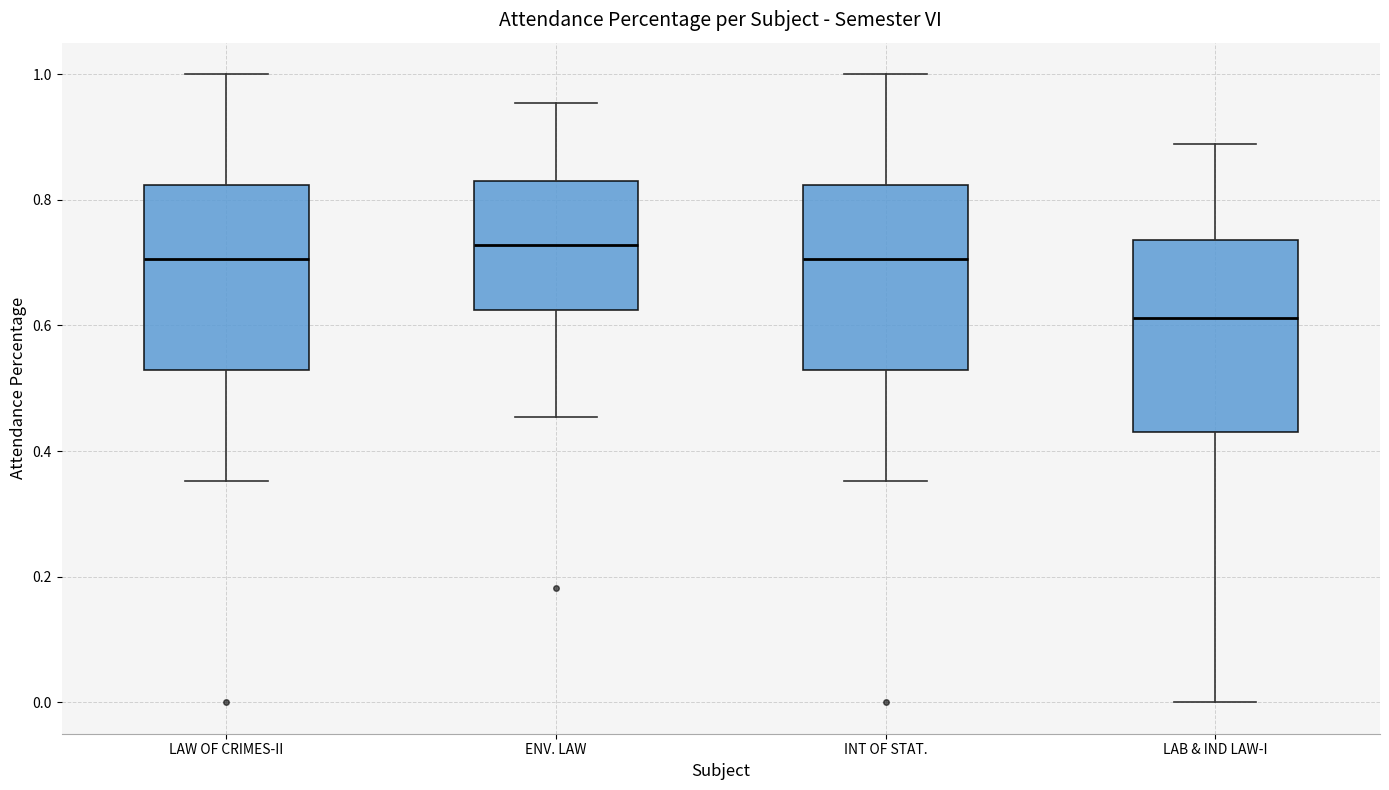

Where does the lower whisker of the box for INT OF STAT. end on the y-axis? The values are not printed on the chart, so give them approximately, as read against the axis.

0.36